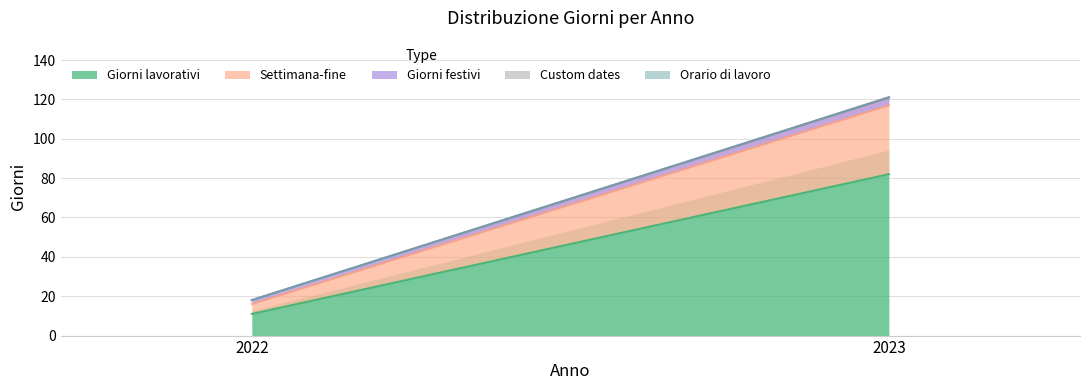

Is the value of Giorni festivi at 2022 greater than the value of Orario di lavoro at 2022?

Yes